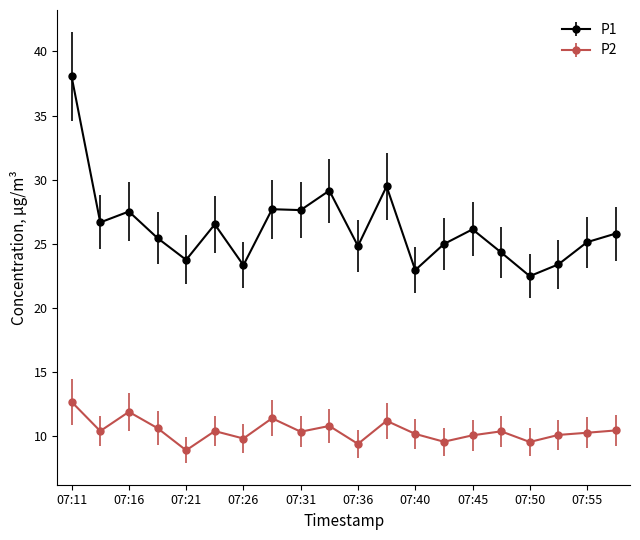

What is the smallest value displayed?

8.9